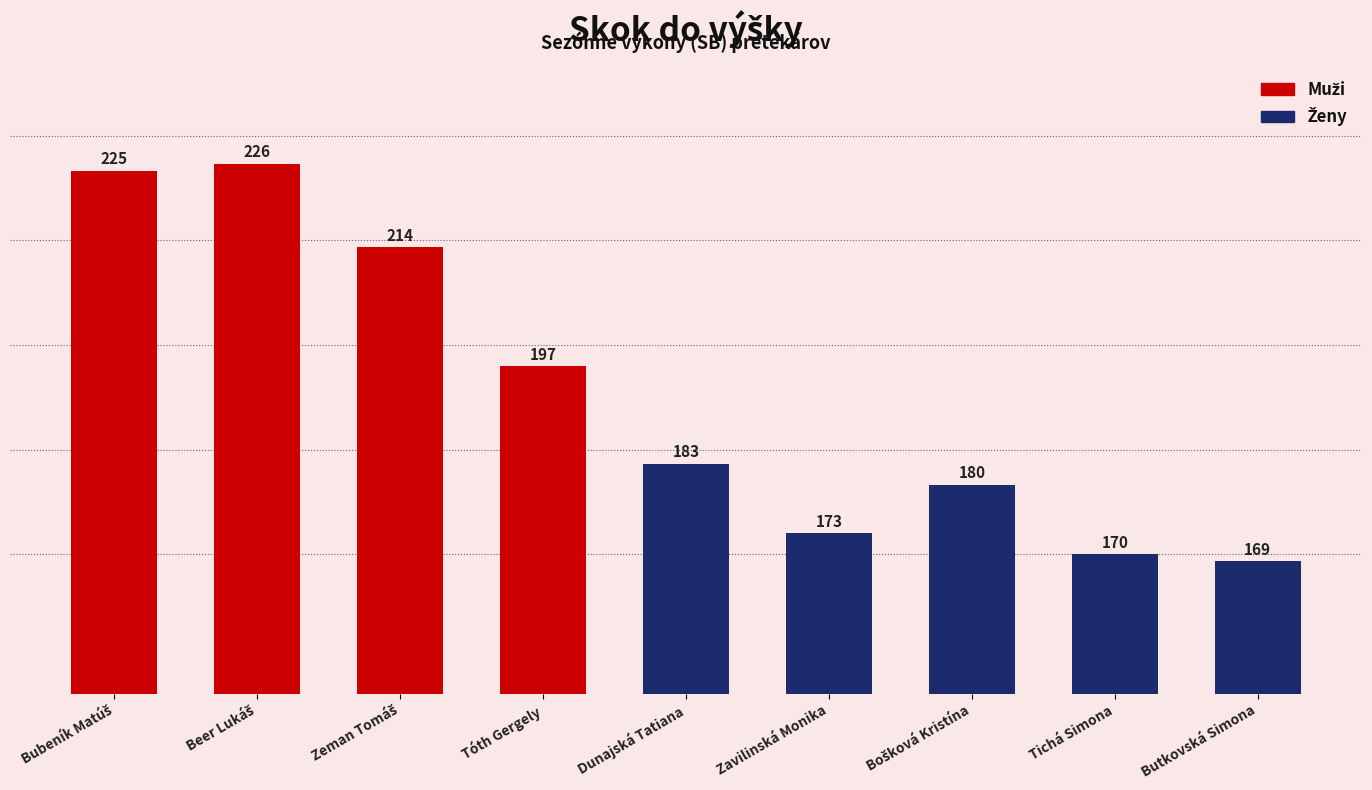

What is the average value?

193